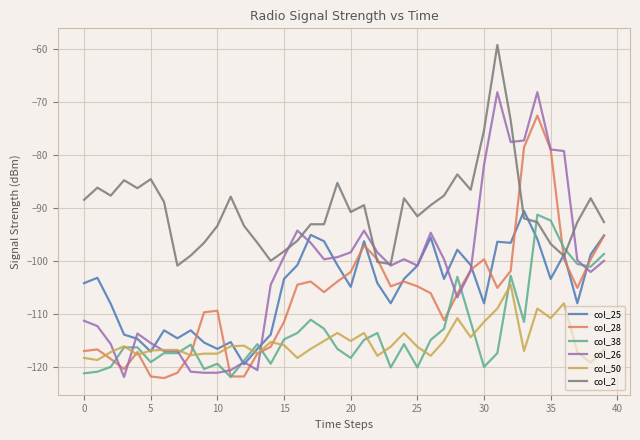

How many times do col_26 and col_38 cross each other?

9